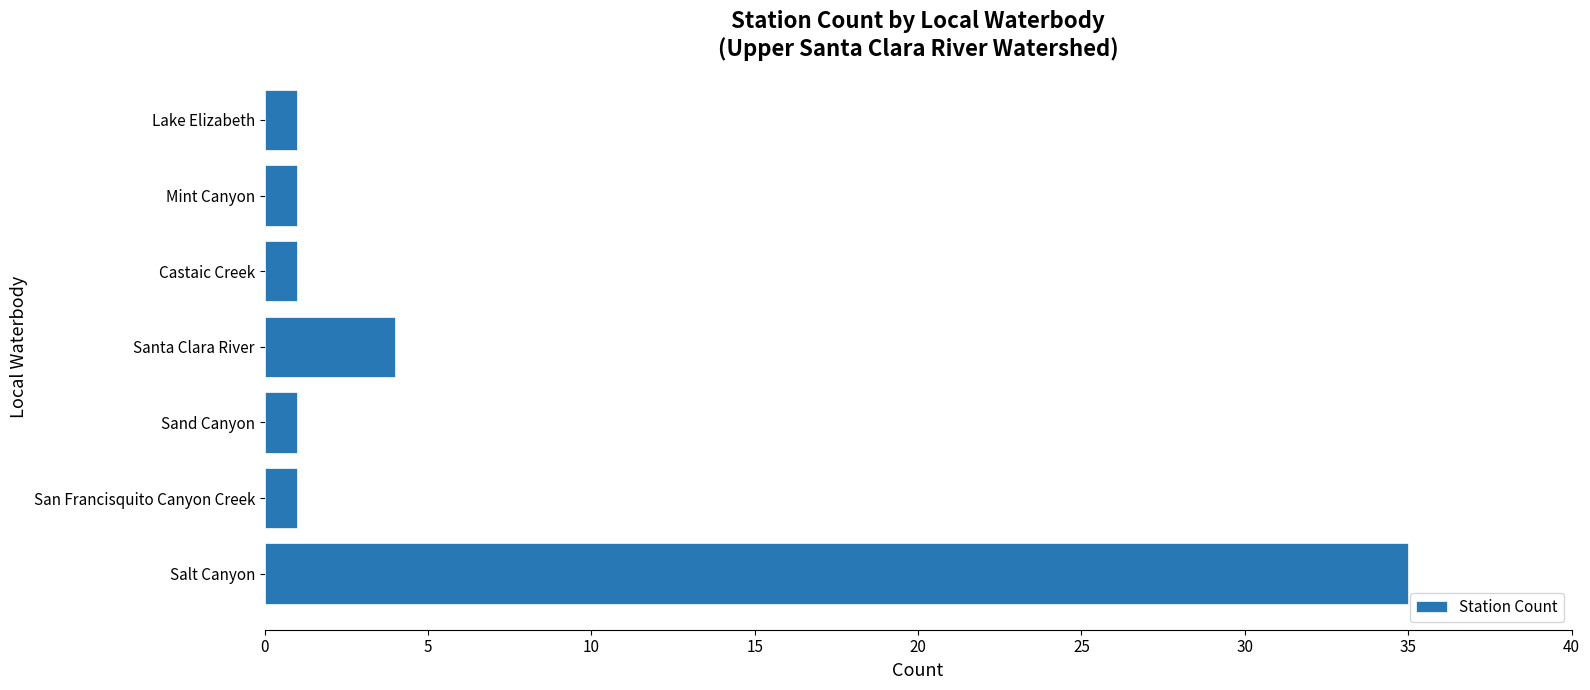

Is it true that the value at Santa Clara River is 4?

True